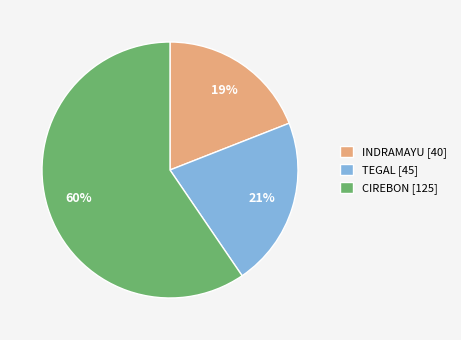

Rank the categories by value from highest to lowest.

CIREBON [125], TEGAL [45], INDRAMAYU [40]